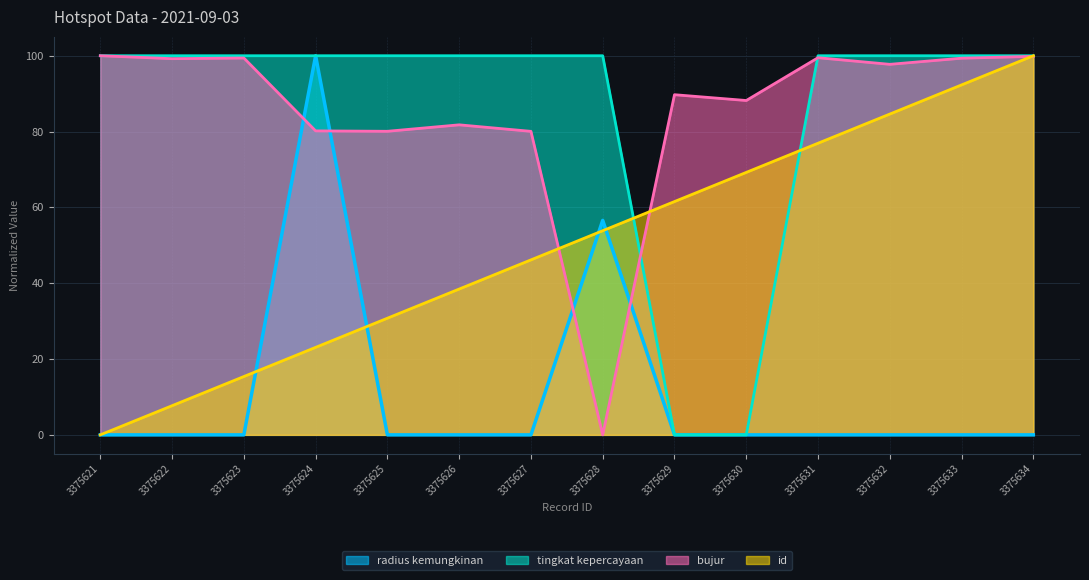

The value of bujur at 3375634 is 59.6. True or false?

False